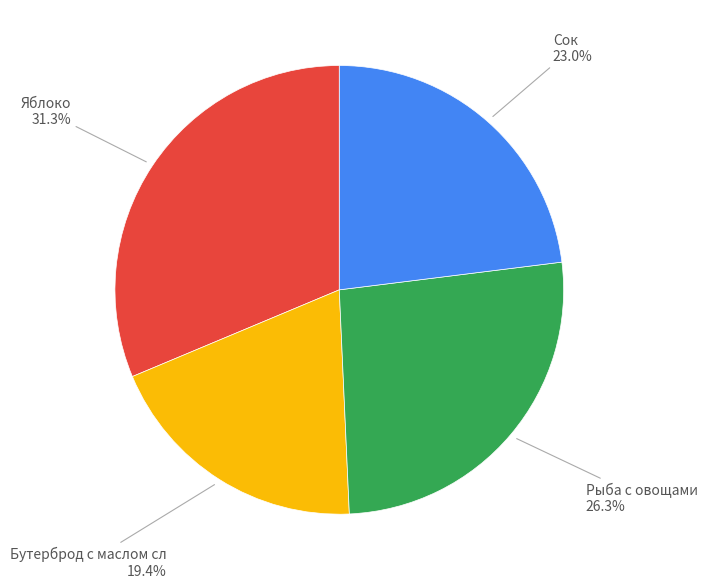

Is there any slice that represents more than half of the pie?

No